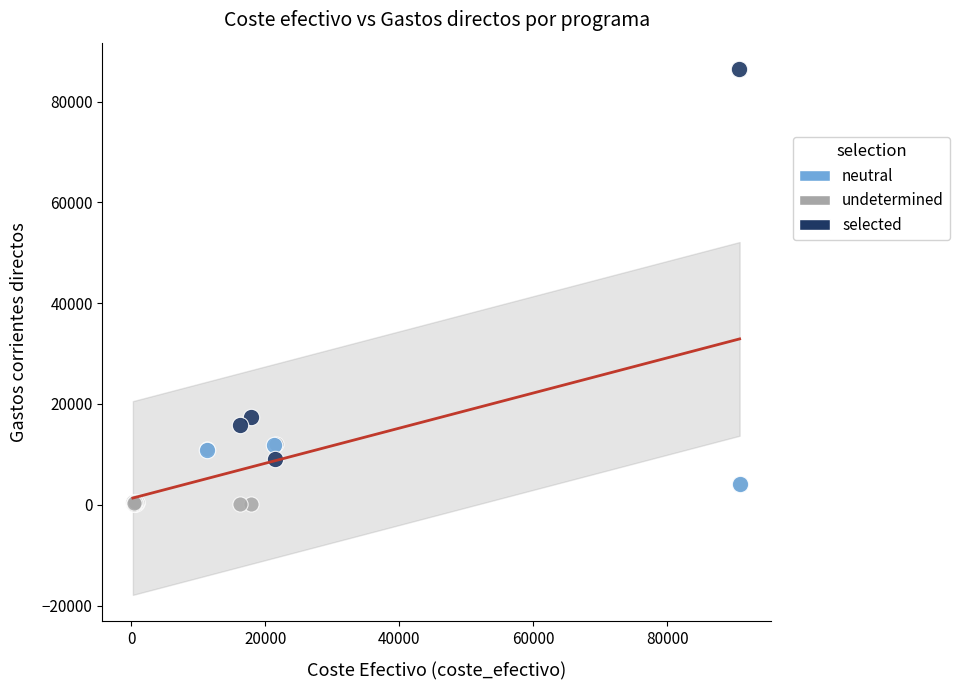

What are all the series names shown in the legend?

neutral, undetermined, selected